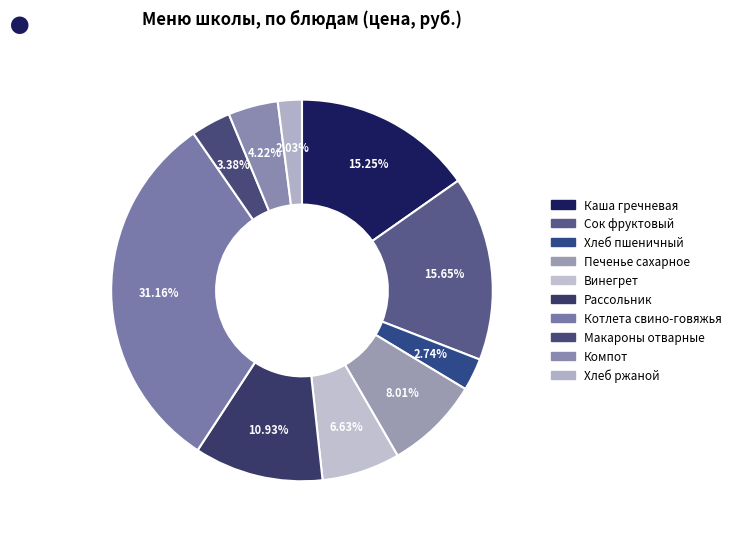

What is the smallest slice in the pie chart?

Хлеб ржаной